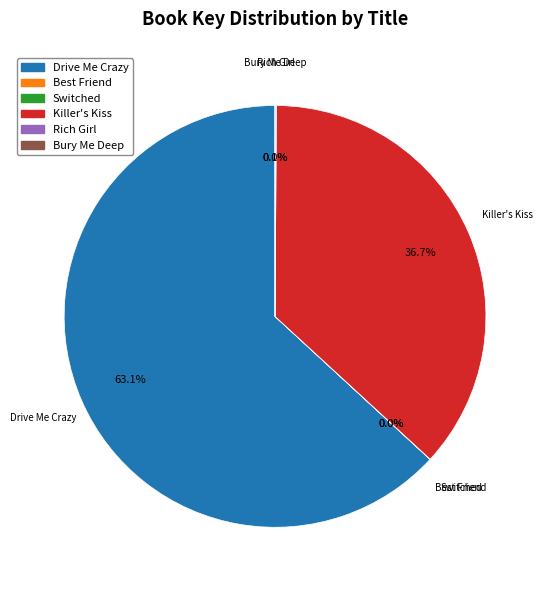

Which slice is the largest?

Drive Me Crazy